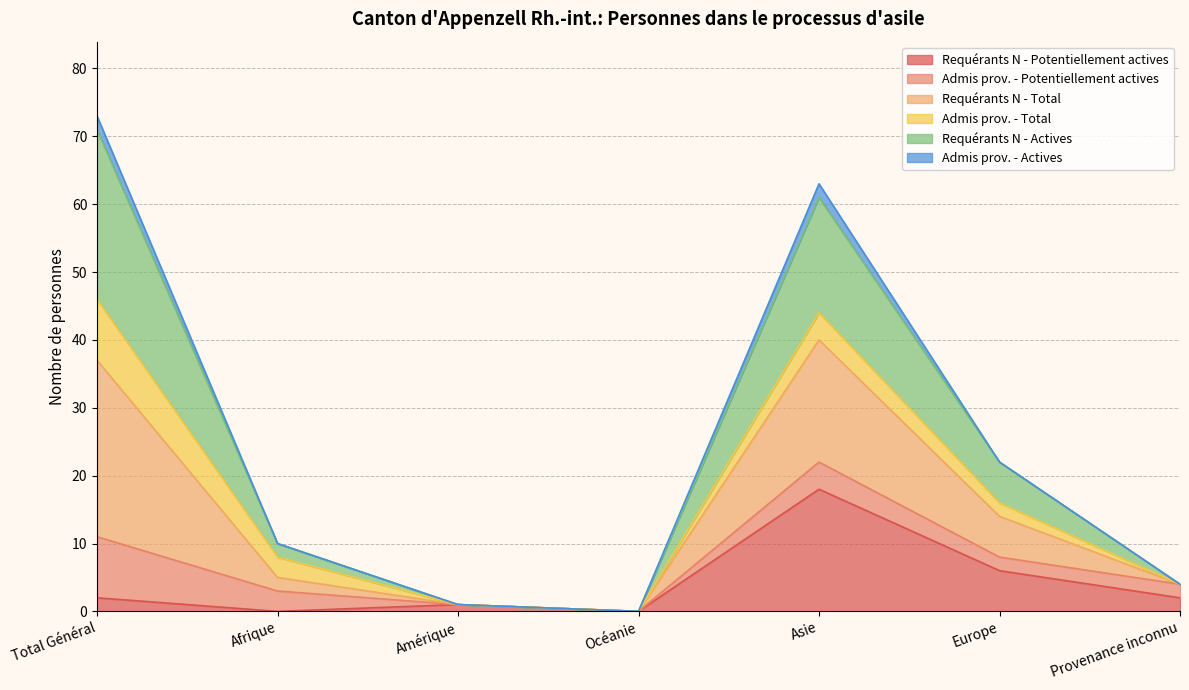

Where is the first local maximum for Requérants N - Potentiellement actives?

Amérique